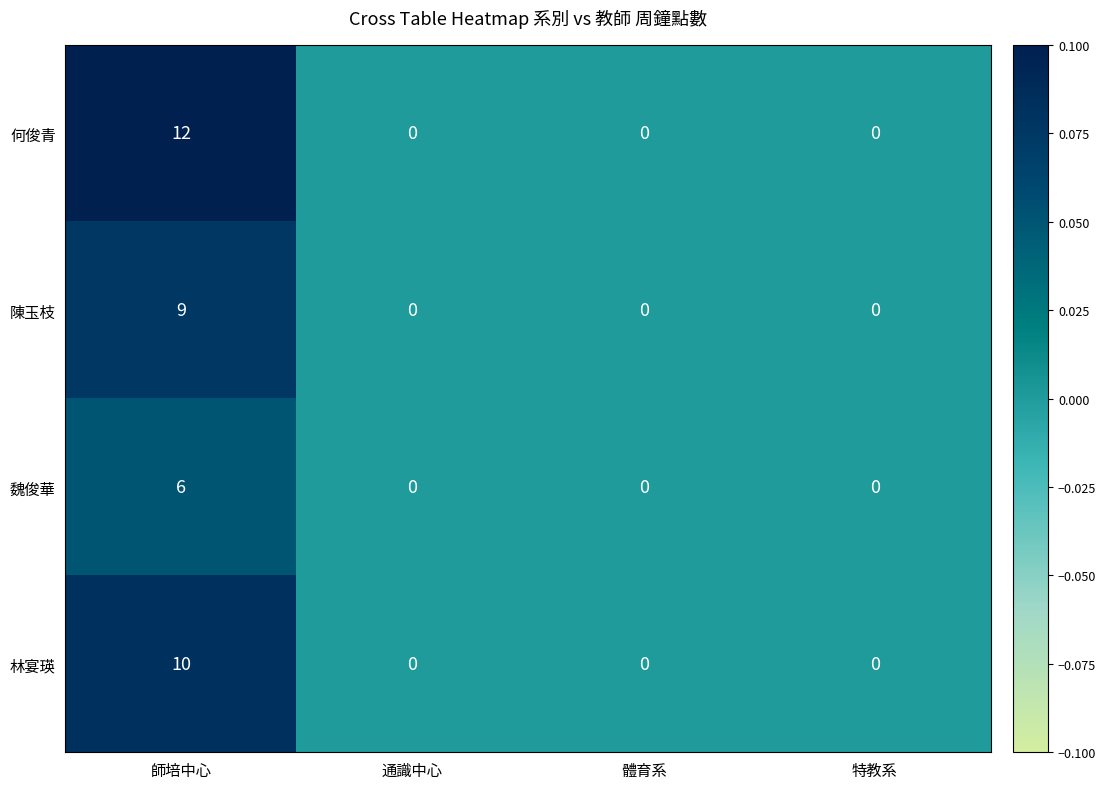

The value of 林宴瑛 at 體育系 is 0.0. True or false?

True